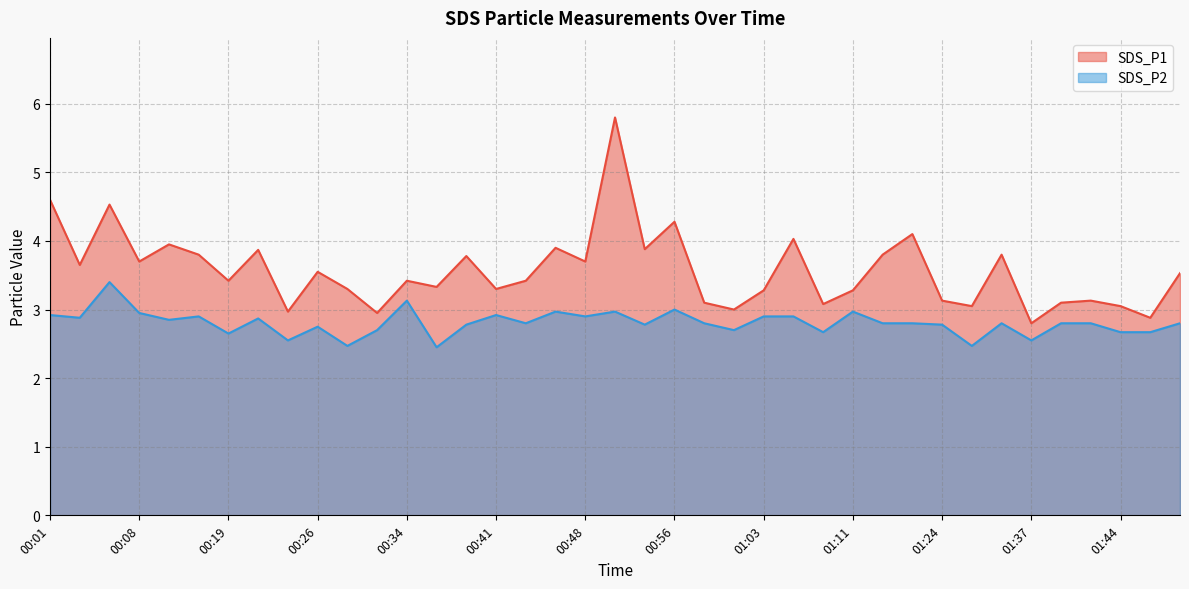

What is the difference between the highest and lowest values at 01:39?

0.3